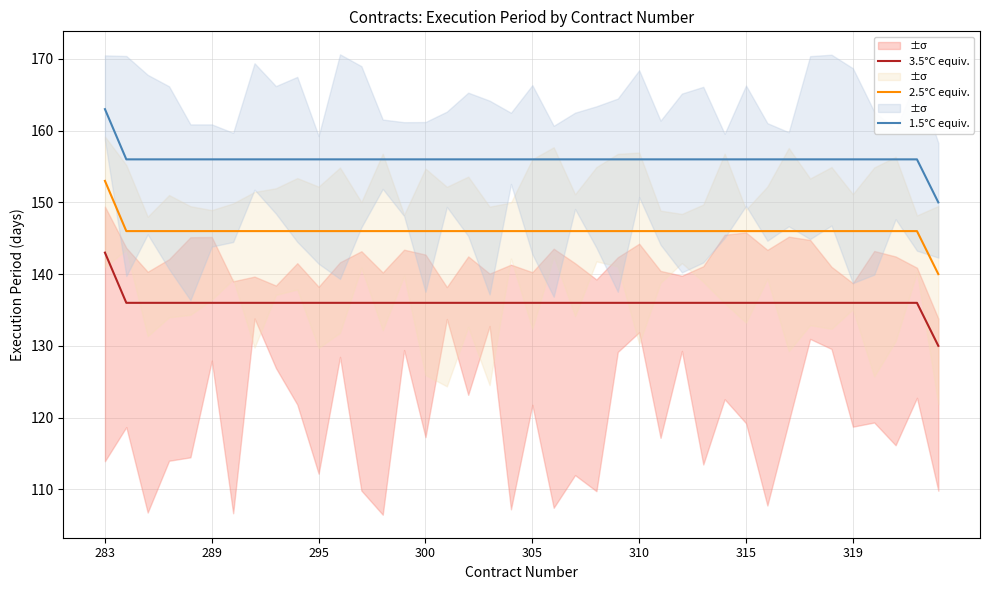

How many categories are shown in the chart?

40